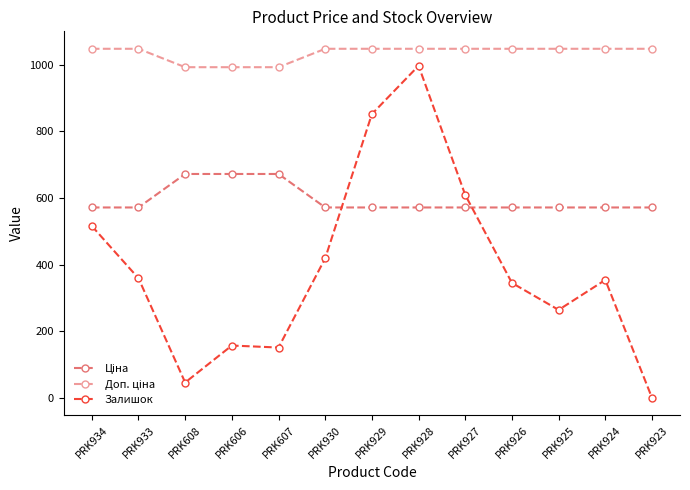

Where is Залишок nearest to the value 498?

PRK934